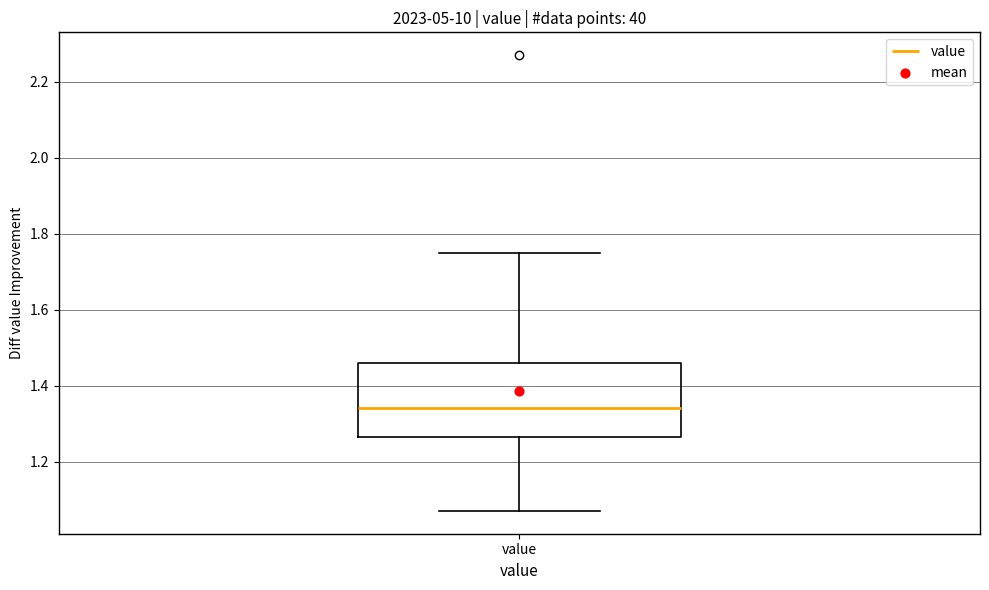

Read this box plot against the y-axis: the position of the median line, the range covered by the box, and the ends of both whiskers. The values are not printed on the chart, so give them approximately, as read against the axis.

median 1.34, box 1.26 to 1.46, whiskers 1.08 to 1.76